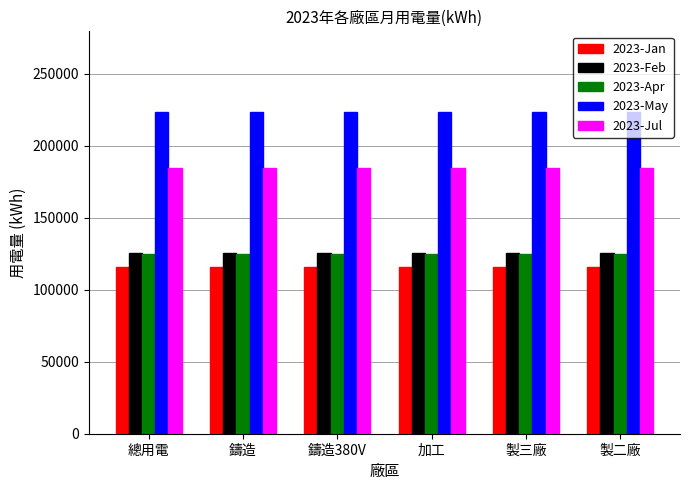

What is the smallest value displayed?

115521